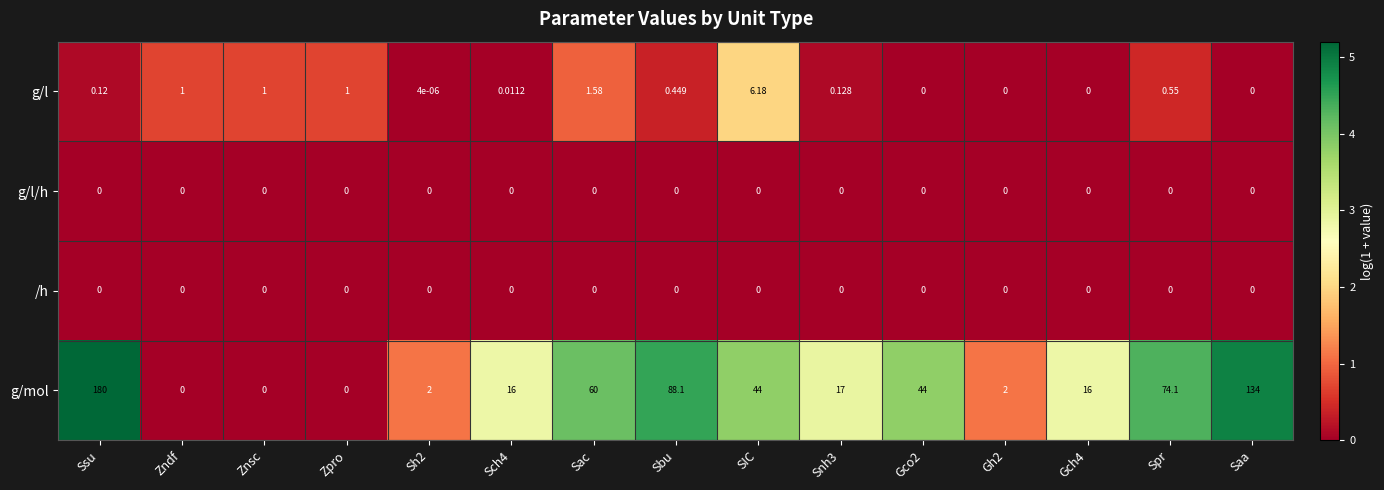

Between SIC and Snh3, which series saw the biggest shift?

g/mol